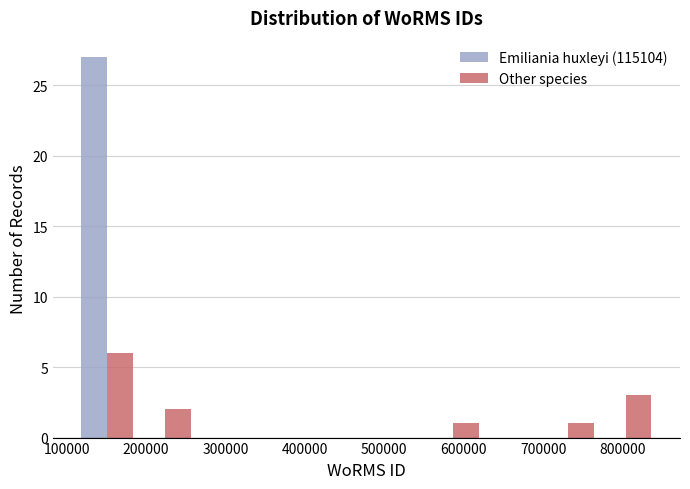

In the Other species series, which range on the x-axis has the tallest bar?

120000 to 190000